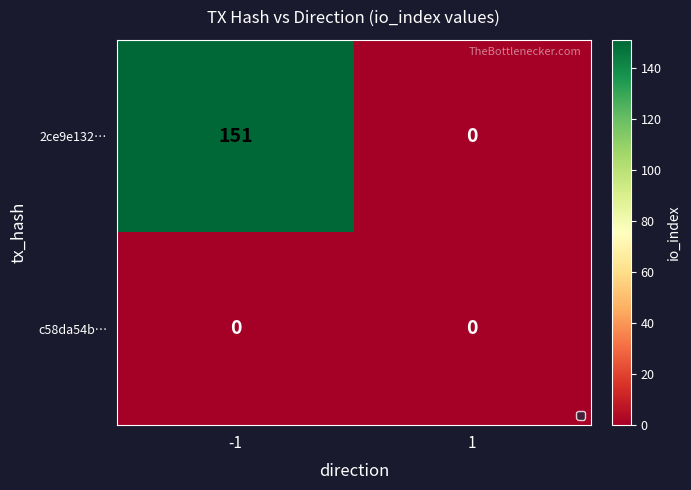

Is it true that 2ce9e132… equals 213 at -1?

False